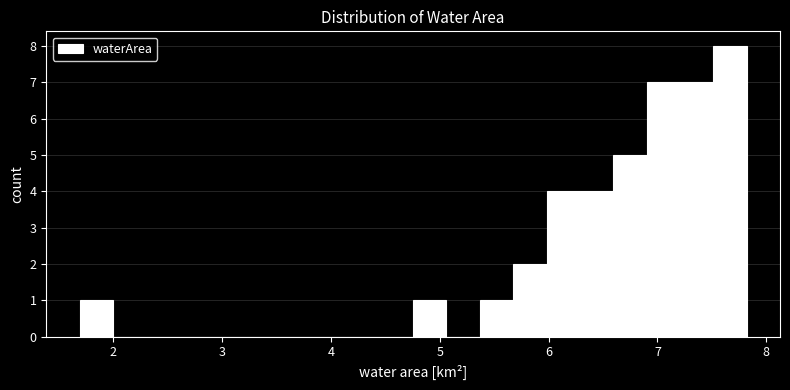

Read against the x-axis, roughly where is the centre of the tallest bar?

7.7